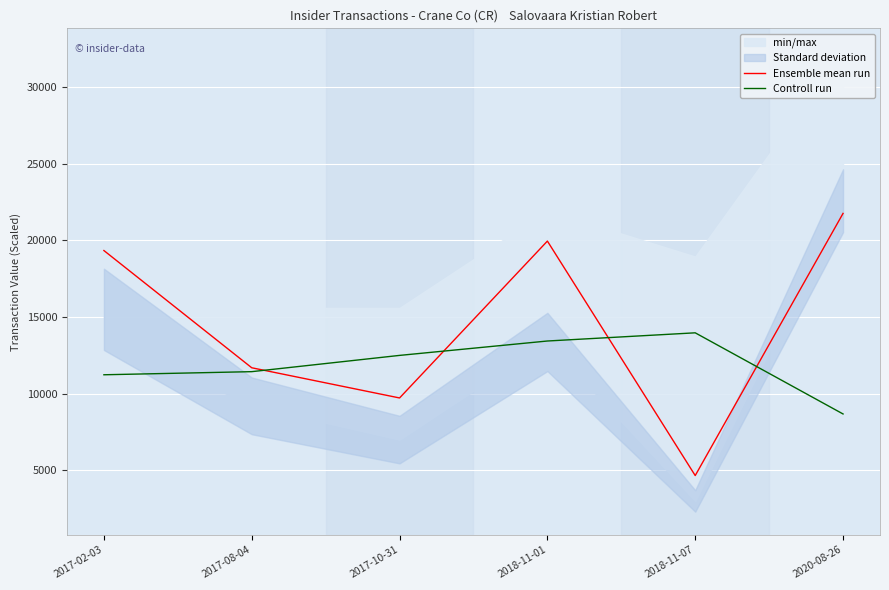

Which has a higher value, 2018-11-07 or 2017-08-04?

2017-08-04